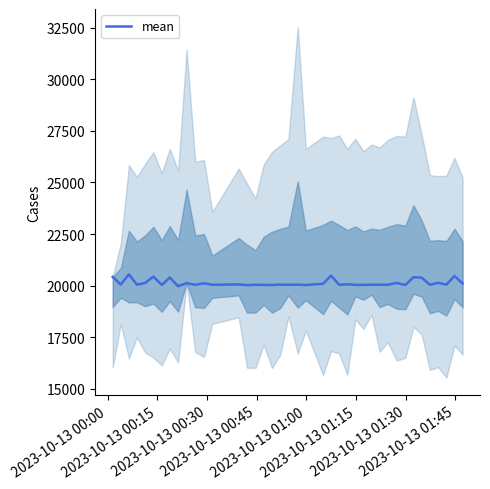

How many lines are shown in the chart?

1